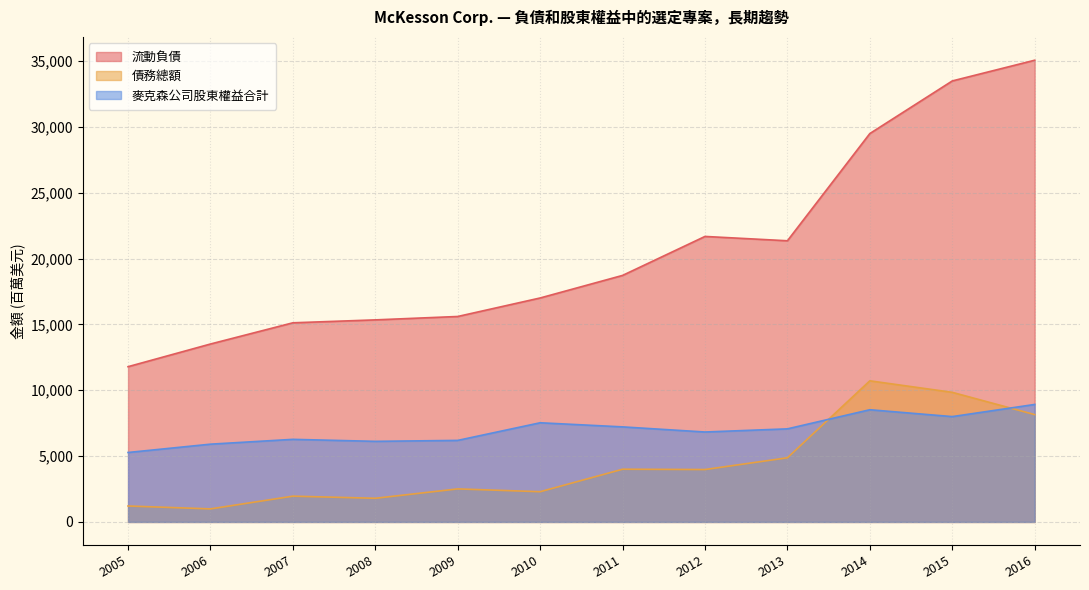

What value does the 流動負債 series have at 2016?

35071